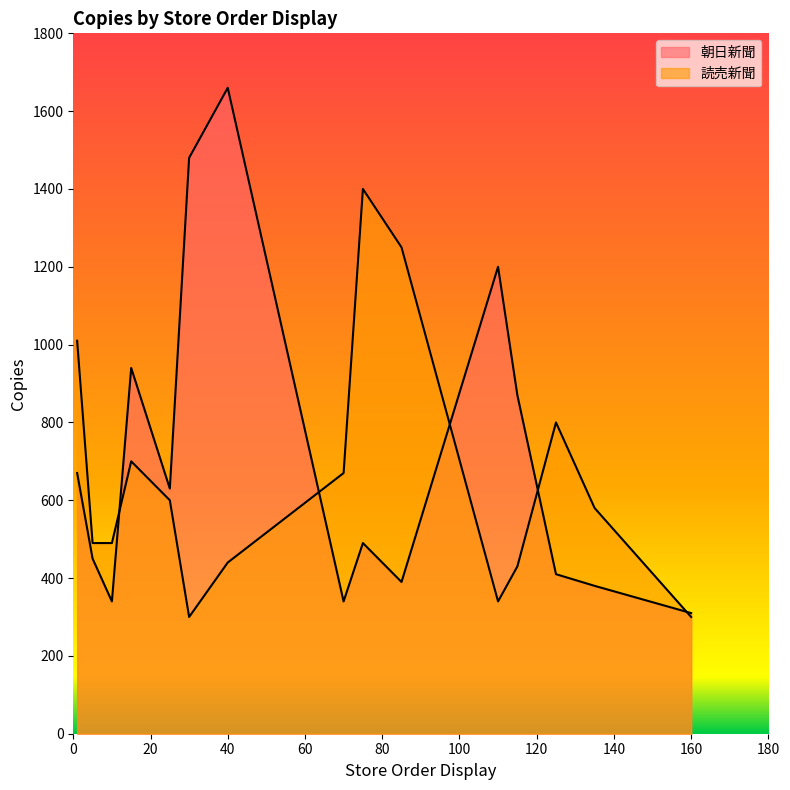

What is the sum of the 読売新聞 values at 40 and 25?

1040